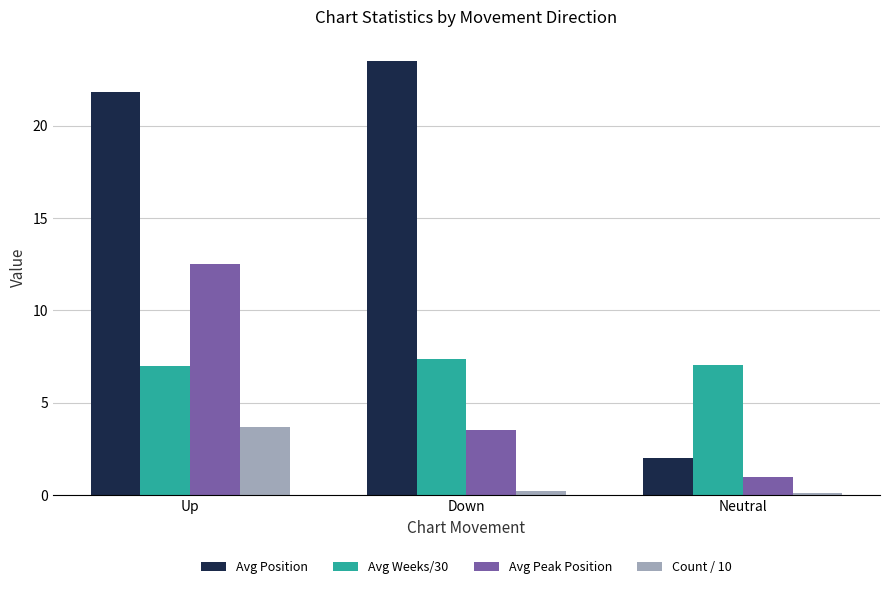

What is the value of the Avg Weeks/30 bar at the 2nd from the left?

7.4